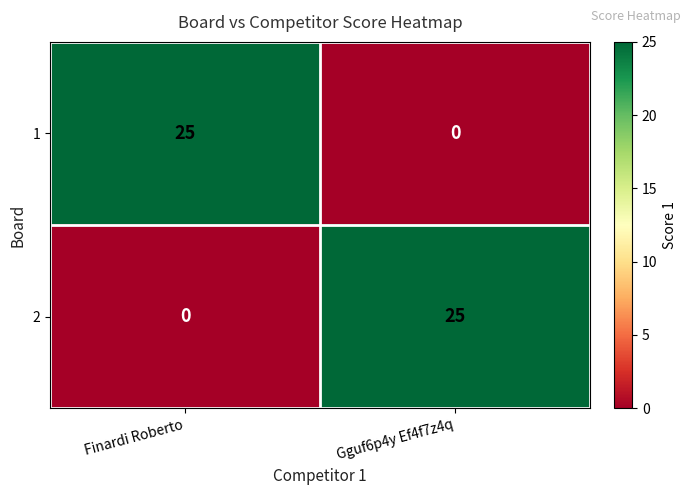

What is the maximum value shown in the chart?

25